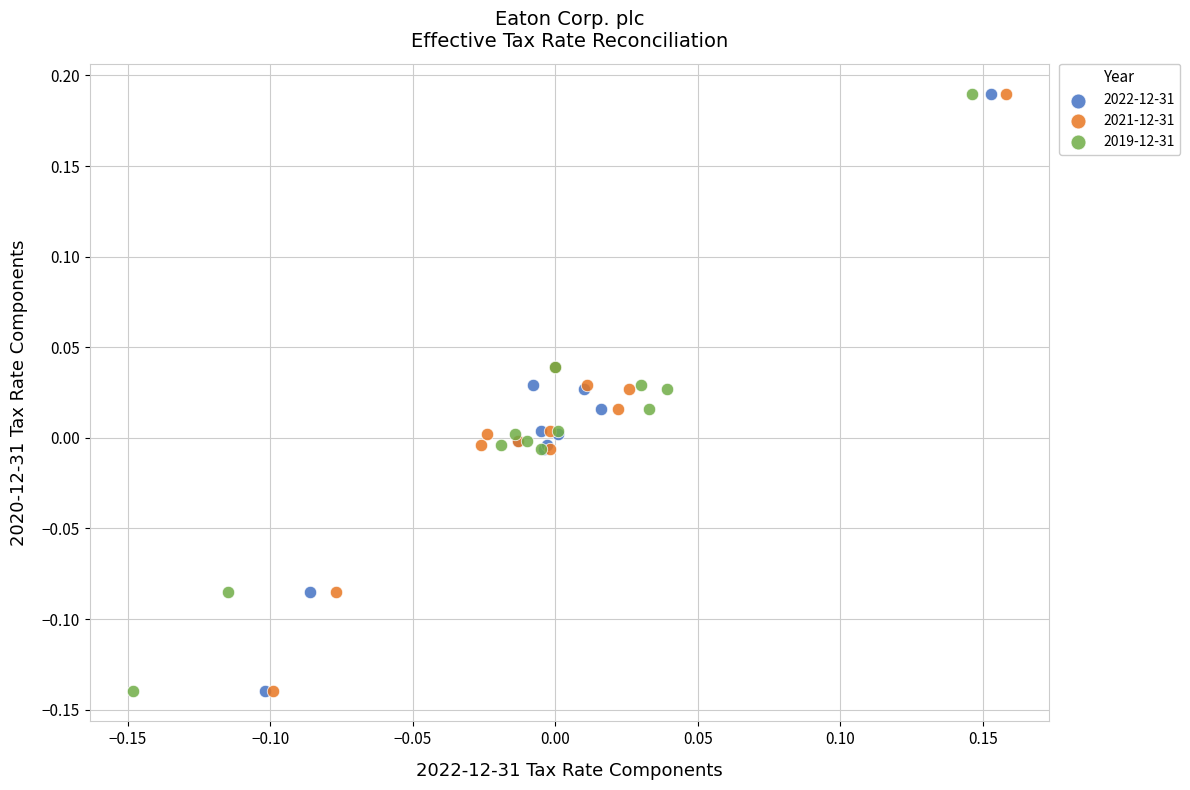

What are all the series names shown in the legend?

2022-12-31, 2021-12-31, 2019-12-31